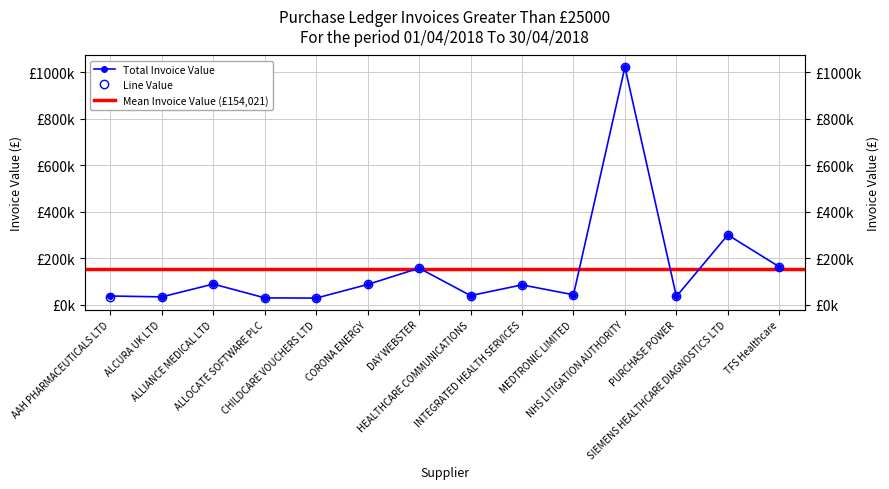

True or false: Line Value has a value of 34165.9 at ALCURA UK LTD.

True